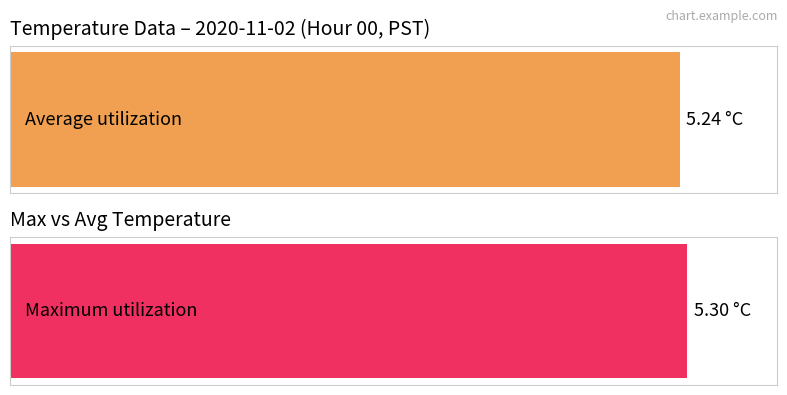

The value of Average utilization at 17 is 2.1. True or false?

False